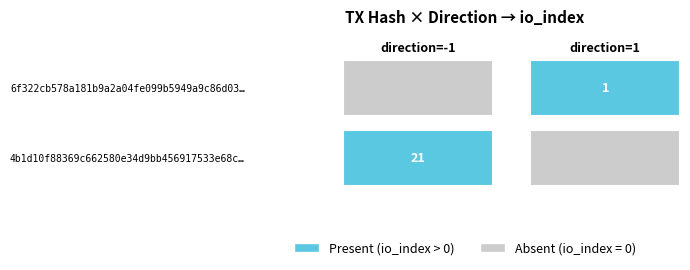

How many distinct data groups are displayed?

2